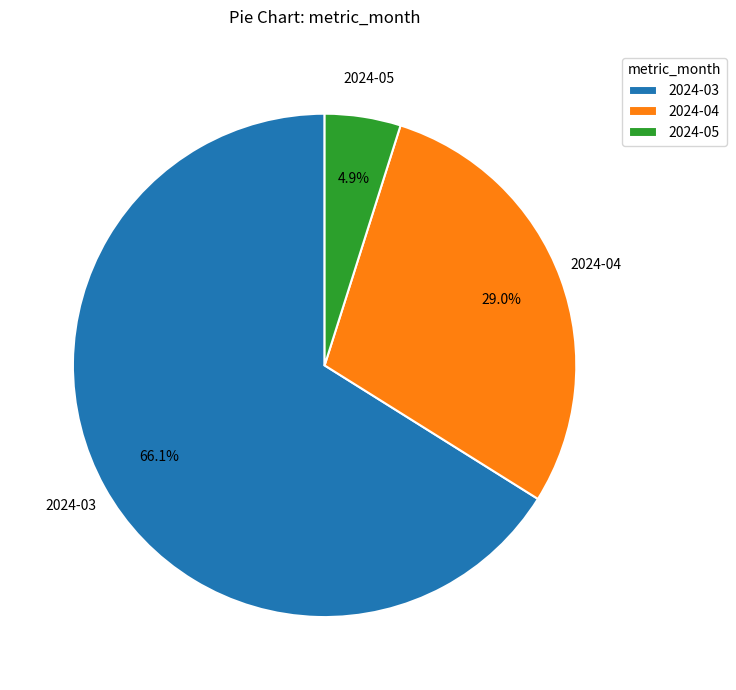

Between 2024-03 and 2024-05, which is larger?

2024-03